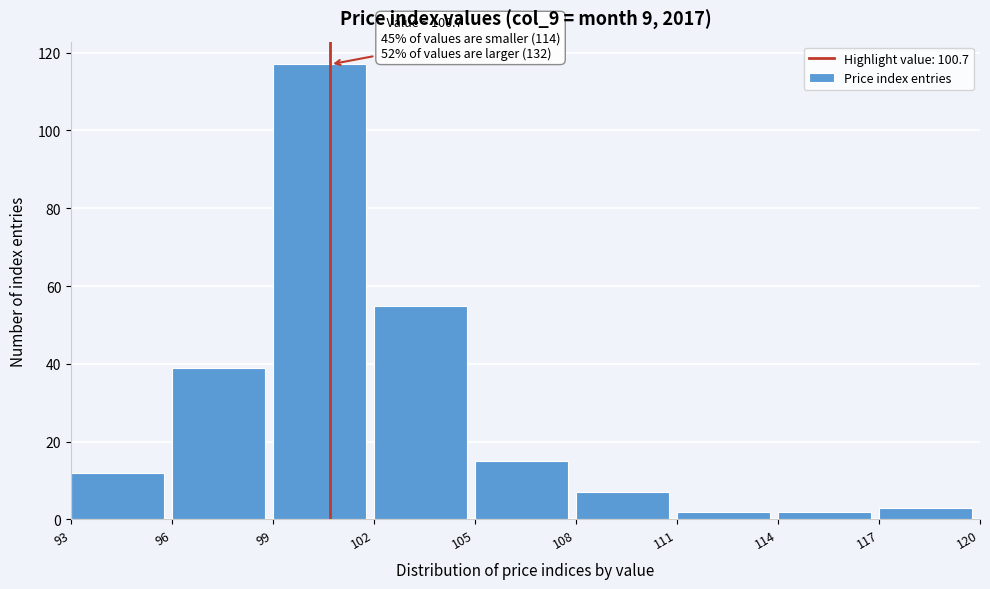

Over which range of the x-axis is the bar tallest?

99 to 102